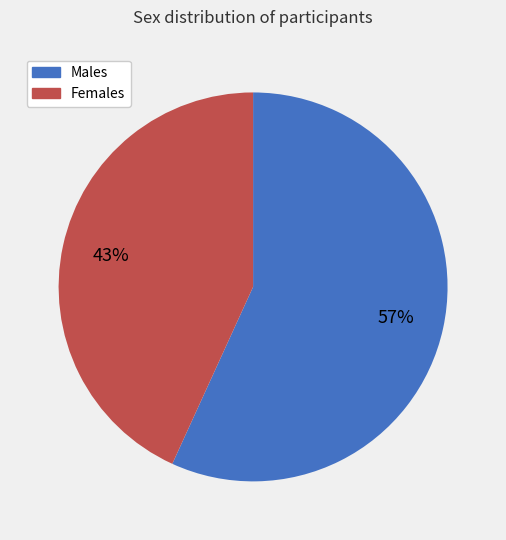

Does any single category account for the majority?

Yes